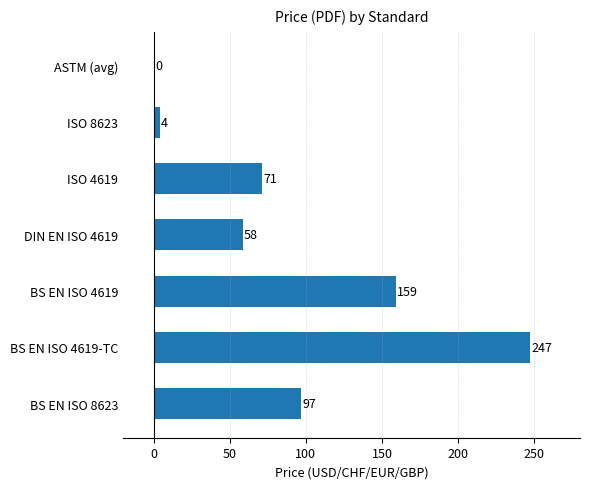

True or false: the data shows 0.0 at ASTM (avg).

True